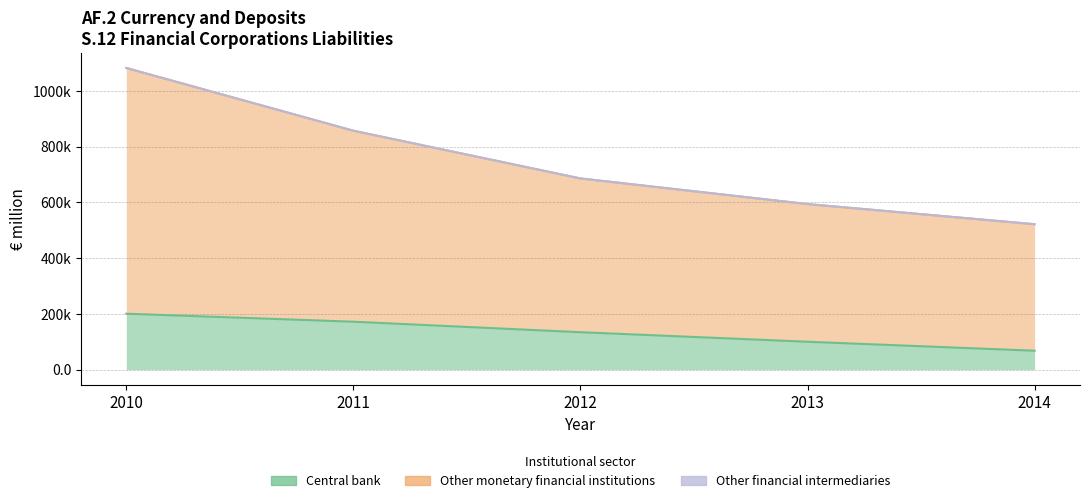

What is the difference between the maximum and minimum values in the Other monetary financial institutions series?

427886.9